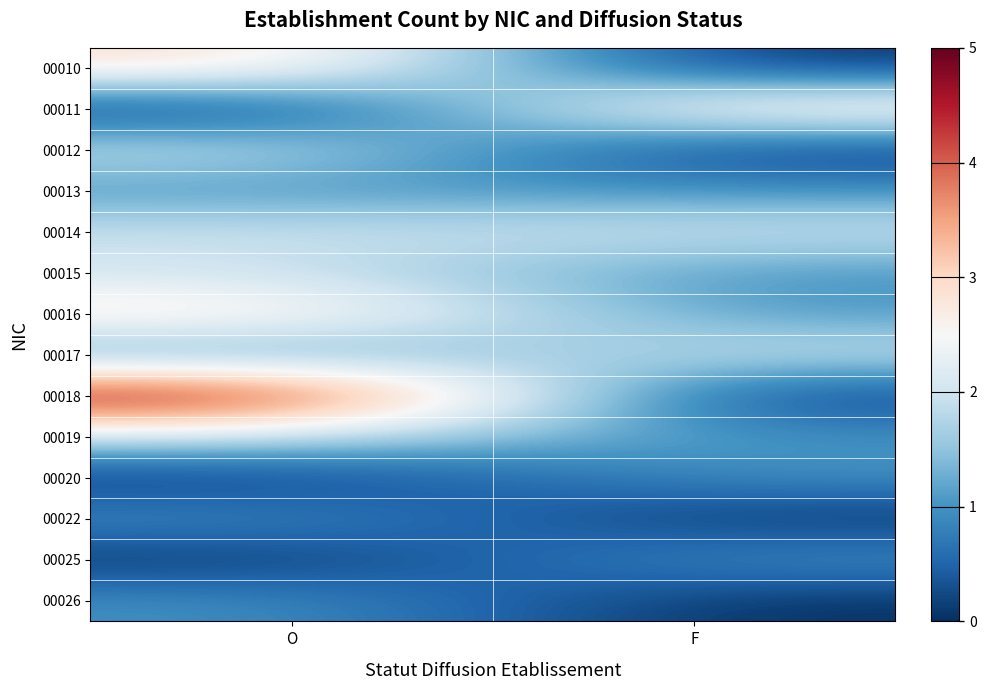

Which series has the largest total across all categories?

00018